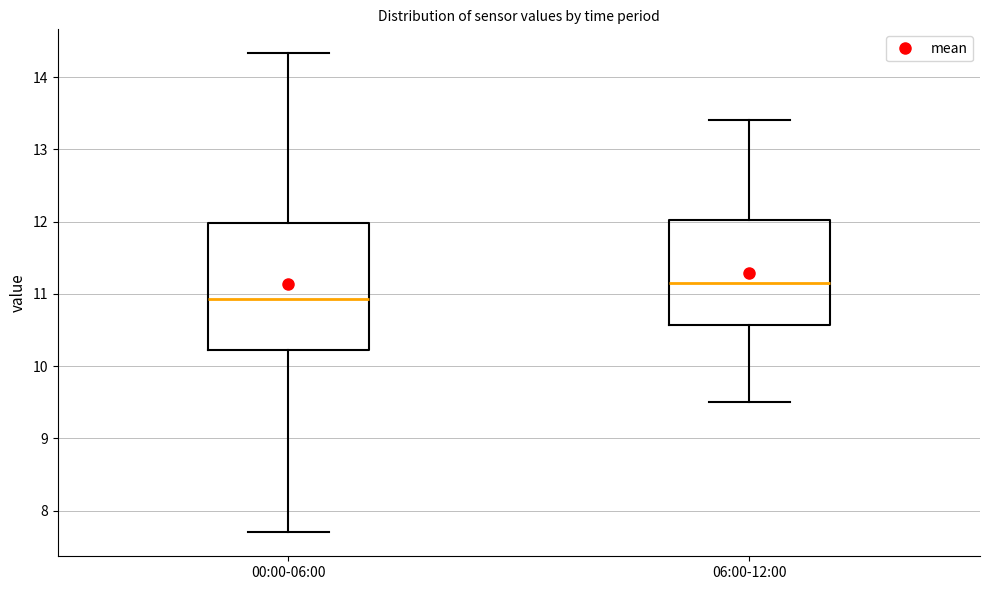

Reading left to right, read every box against the y-axis: the position of its median line, the range the box covers, and the ends of its whiskers. The values are not printed on the chart, so give them approximately, as read against the axis.

00:00-06:00: median 10.9, box 10.2 to 12.0, whiskers 7.7 to 14.3
06:00-12:00: median 11.2, box 10.6 to 12.0, whiskers 9.5 to 13.4